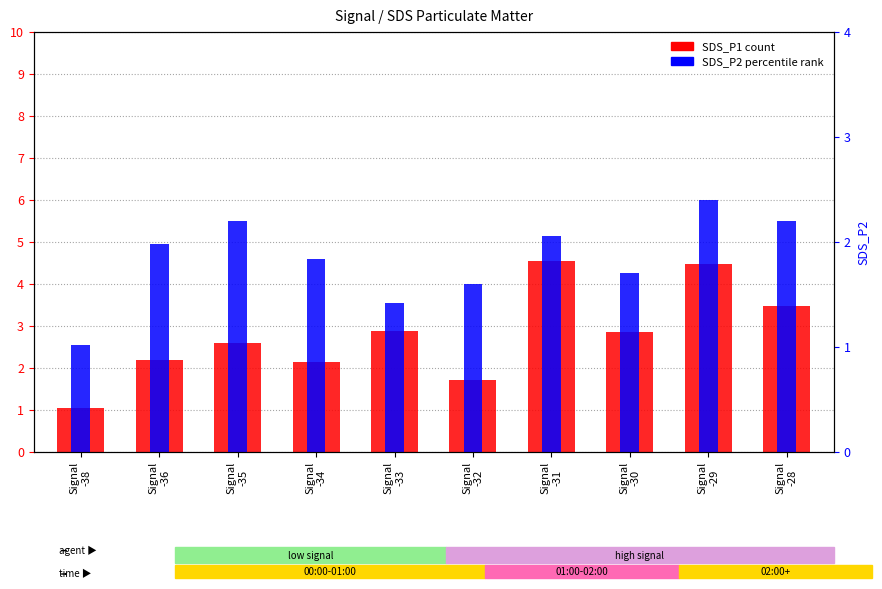

Reading left to right, what are all the values shown in this chart?

SDS_P1: Signal
-38=1.1	Signal
-36=2.2	Signal
-35=2.6	Signal
-34=2.1	Signal
-33=2.9	Signal
-32=1.7	Signal
-31=4.5	Signal
-30=2.9	Signal
-29=4.5	Signal
-28=3.5
SDS_P2 (percentile): Signal
-38=1.0	Signal
-36=2.0	Signal
-35=2.2	Signal
-34=1.8	Signal
-33=1.4	Signal
-32=1.6	Signal
-31=2.0	Signal
-30=1.7	Signal
-29=2.4	Signal
-28=2.2